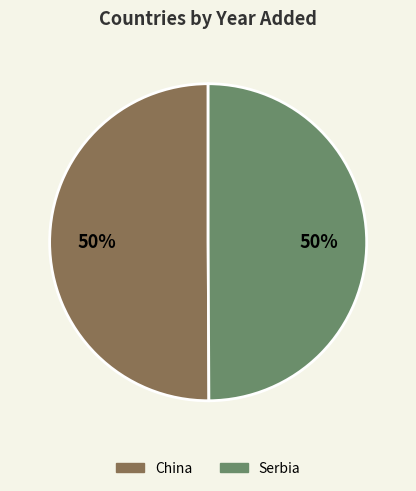

What percentage is the China slice, to the nearest percent?

50%